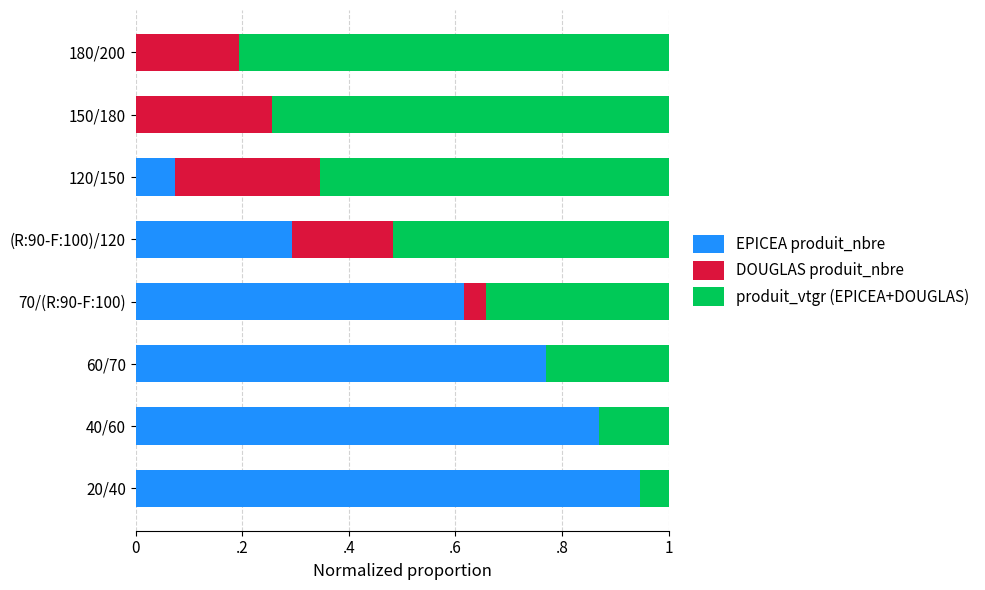

What are all the series names shown in the legend?

EPICEA produit_nbre, DOUGLAS produit_nbre, produit_vtgr (EPICEA+DOUGLAS)